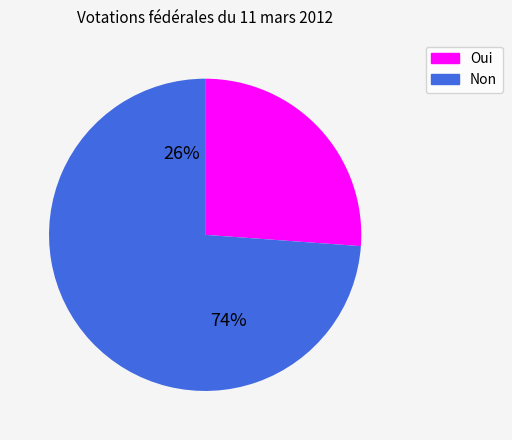

What is the smallest slice in the pie chart?

Oui